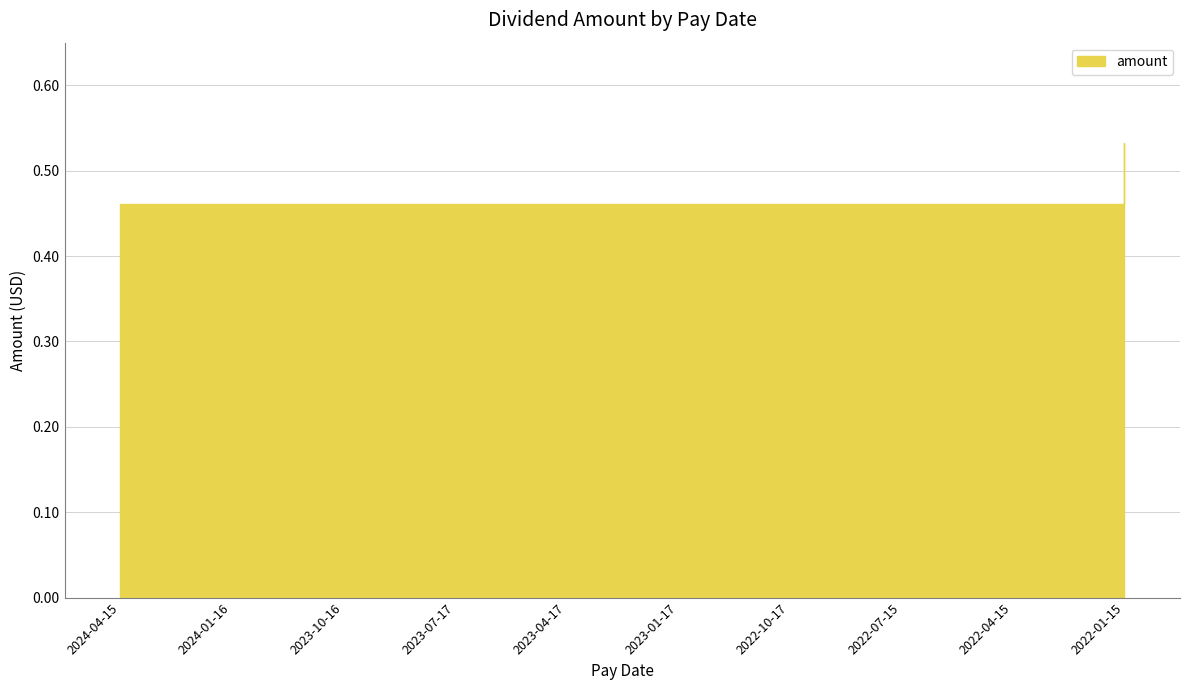

Does the chart have visible grid lines?

Yes